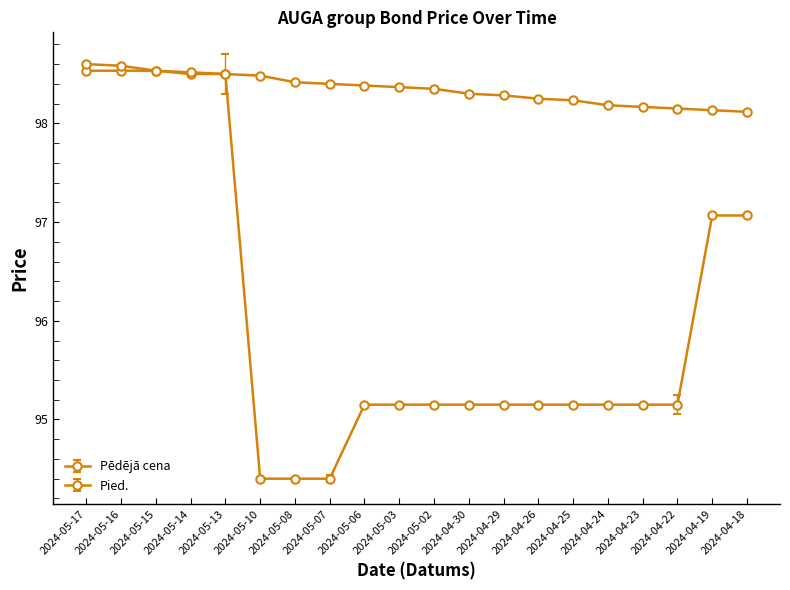

The Pied. series shows 98.3 at 2024-04-29. True or false?

True